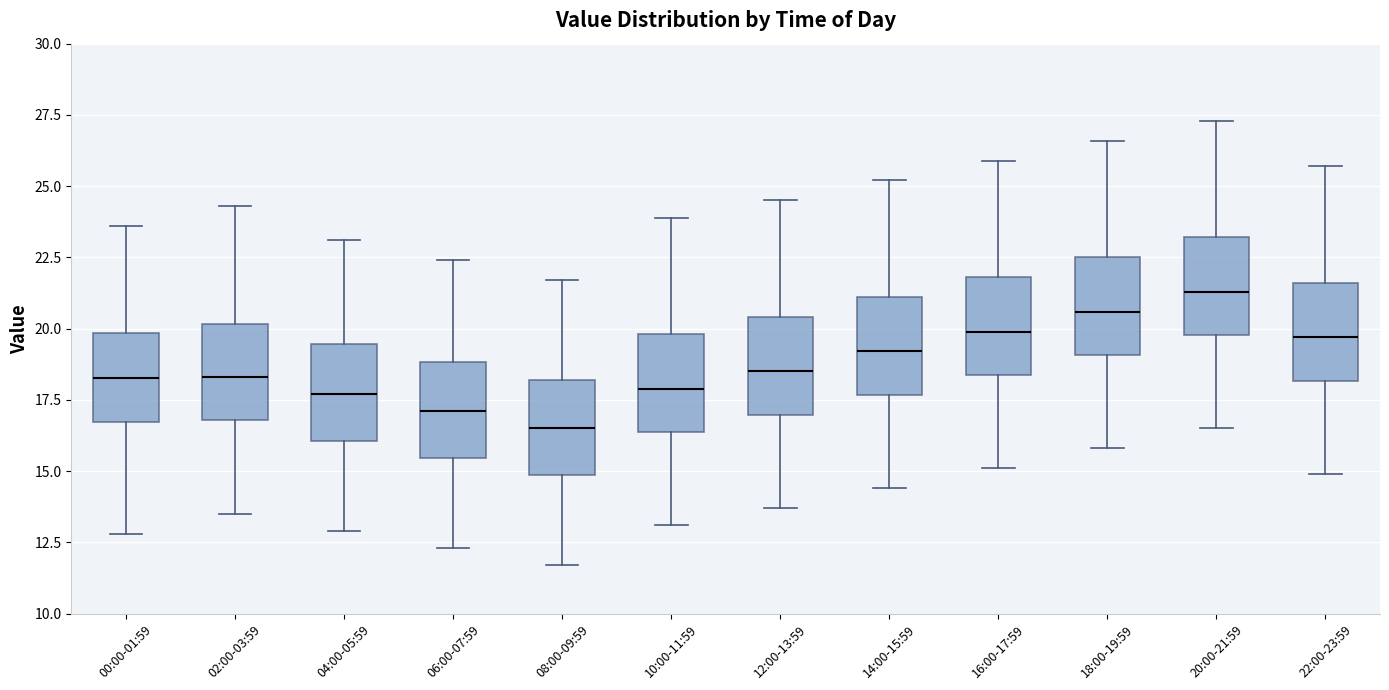

Reading left to right, transcribe this box plot: for each box, give where its median line is, the range the box spans, and where its two whiskers end, as read against the y-axis. The values are not printed on the chart, so give them approximately, as read against the axis.

00:00-01:59: median 18.5, box 16.5 to 20.0, whiskers 13.0 to 23.5
02:00-03:59: median 18.5, box 17.0 to 20.0, whiskers 13.5 to 24.5
04:00-05:59: median 17.5, box 16.0 to 19.5, whiskers 13.0 to 23.0
06:00-07:59: median 17.0, box 15.5 to 19.0, whiskers 12.5 to 22.5
08:00-09:59: median 16.5, box 15.0 to 18.0, whiskers 11.5 to 21.5
10:00-11:59: median 18.0, box 16.5 to 20.0, whiskers 13.0 to 24.0
12:00-13:59: median 18.5, box 17.0 to 20.5, whiskers 13.5 to 24.5
14:00-15:59: median 19.0, box 17.5 to 21.0, whiskers 14.5 to 25.0
16:00-17:59: median 20.0, box 18.5 to 22.0, whiskers 15.0 to 26.0
18:00-19:59: median 20.5, box 19.0 to 22.5, whiskers 16.0 to 26.5
20:00-21:59: median 21.5, box 20.0 to 23.0, whiskers 16.5 to 27.5
22:00-23:59: median 19.5, box 18.0 to 21.5, whiskers 15.0 to 25.5